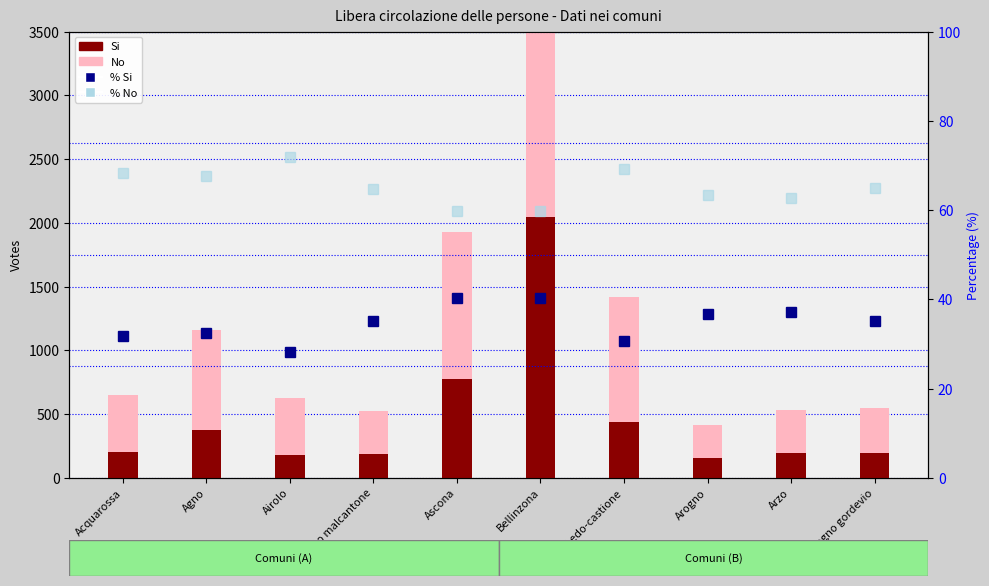

What is the difference between the highest and lowest values at Acquarossa?

412.3